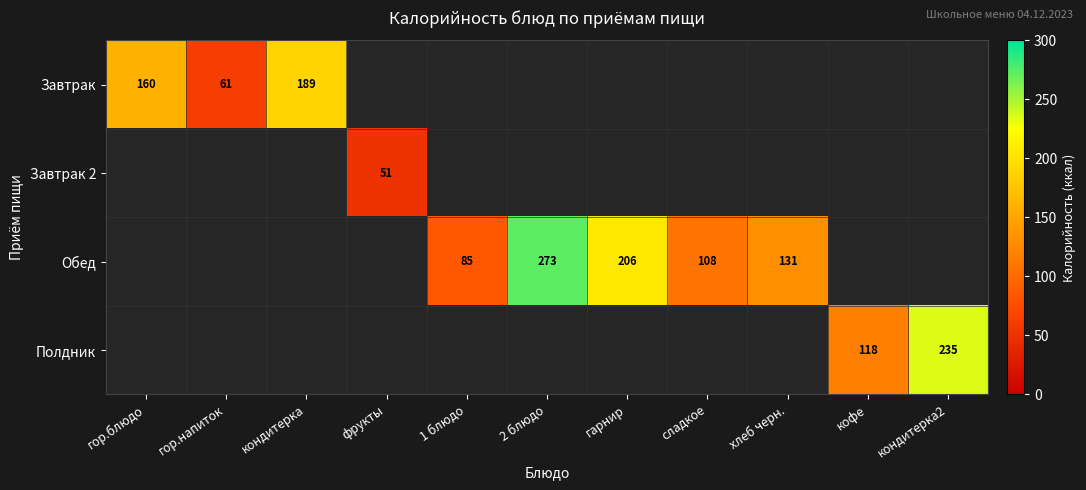

Which label corresponds to the largest value in the chart?

2 блюдо